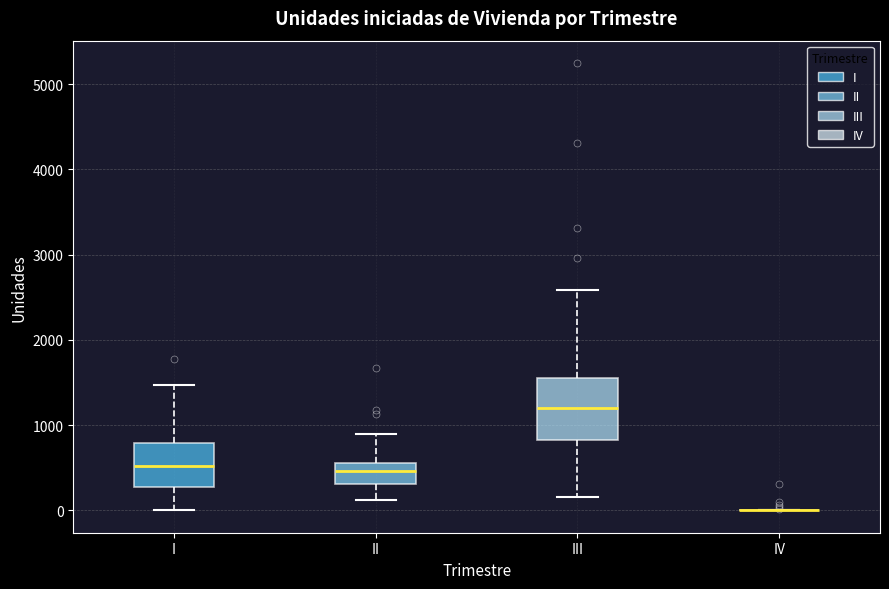

Reading left to right, read every box against the y-axis: the position of its median line, the range the box covers, and the ends of its whiskers. The values are not printed on the chart, so give them approximately, as read against the axis.

I: median 500, box 300 to 800, whiskers 0 to 1500
II: median 500, box 300 to 600, whiskers 100 to 900
III: median 1200, box 800 to 1600, whiskers 200 to 2600
IV: box collapsed to a line at 0, whiskers 0 to 0